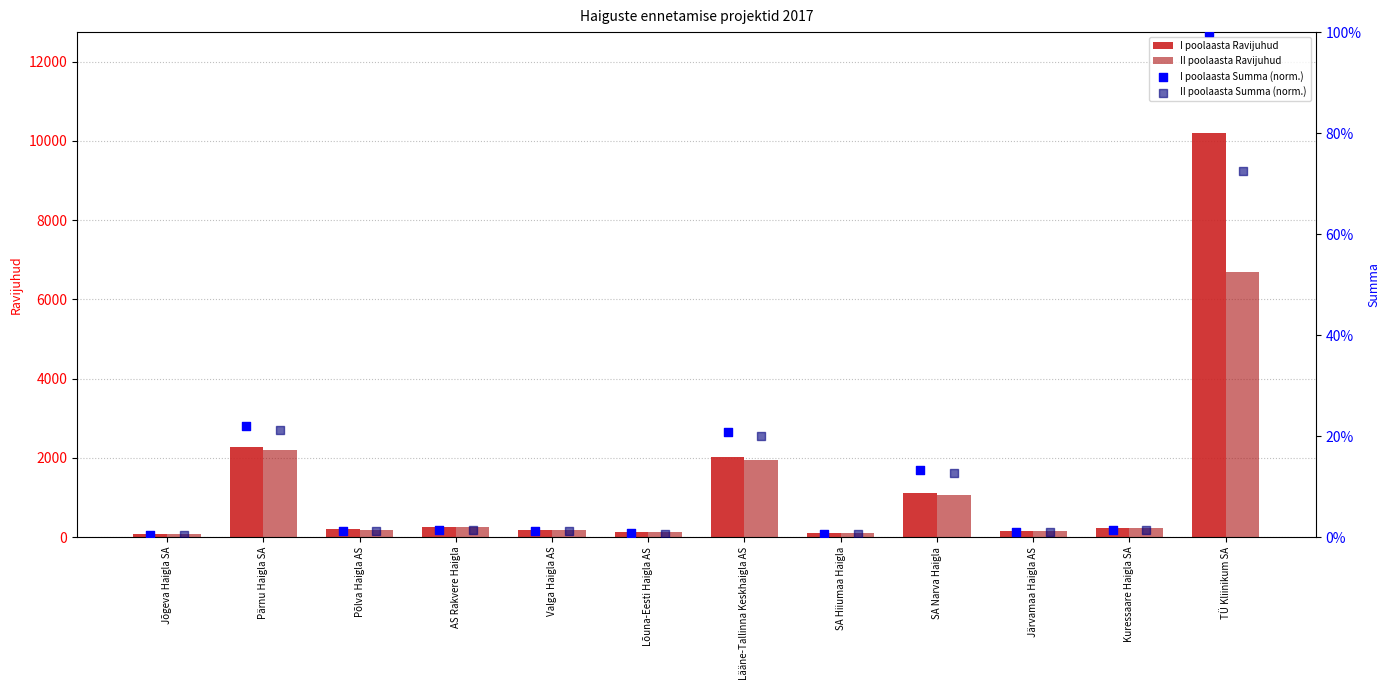

Which series has the largest Y range (max minus min)?

I poolaasta Ravijuhud